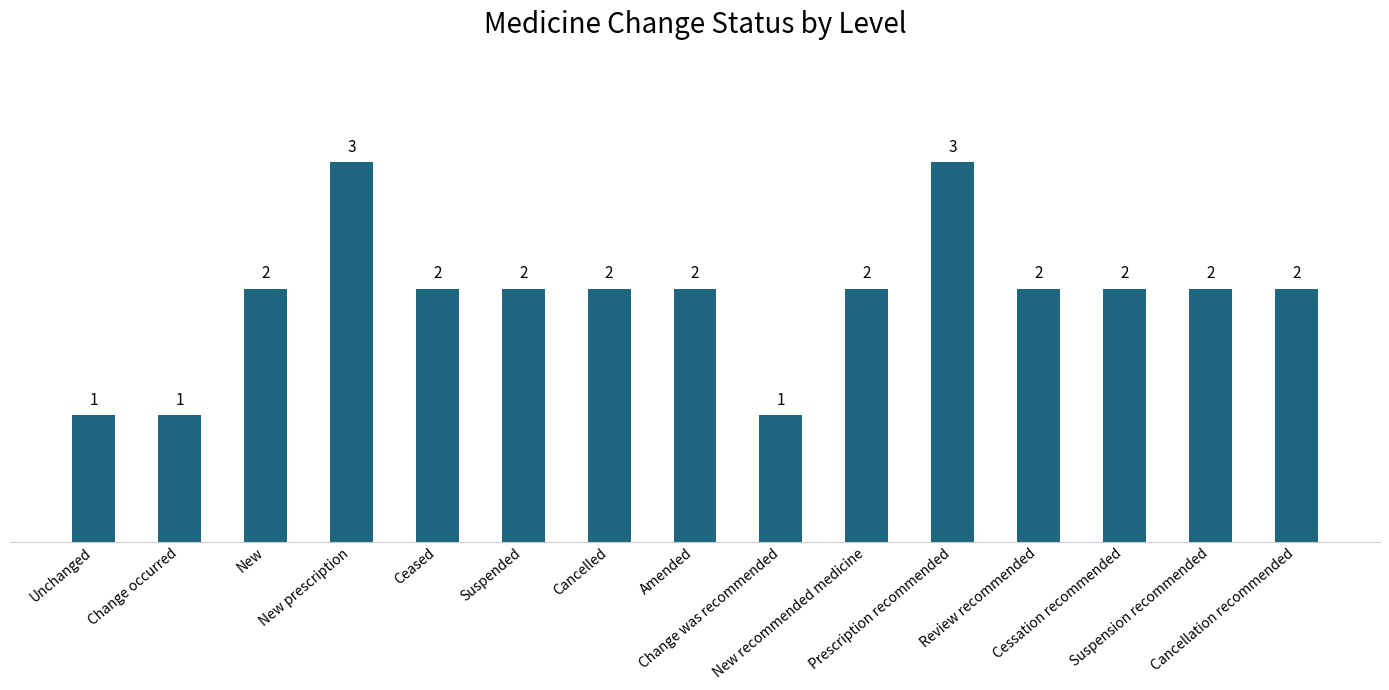

What is the average value?

2